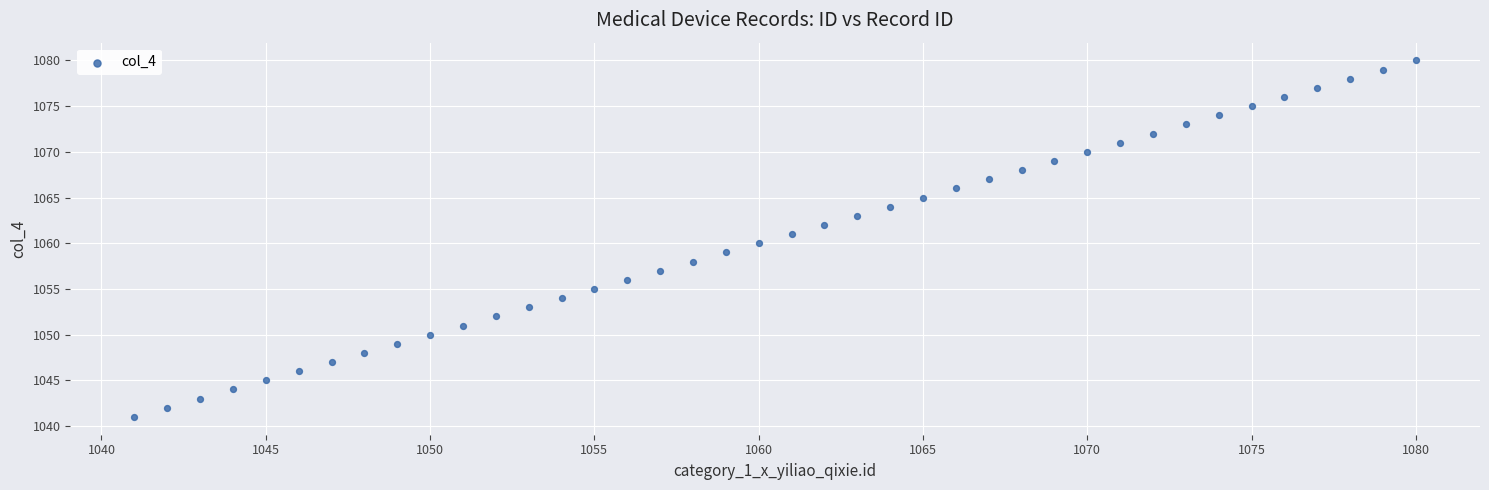

What is the range of Y values (max minus min)?

39